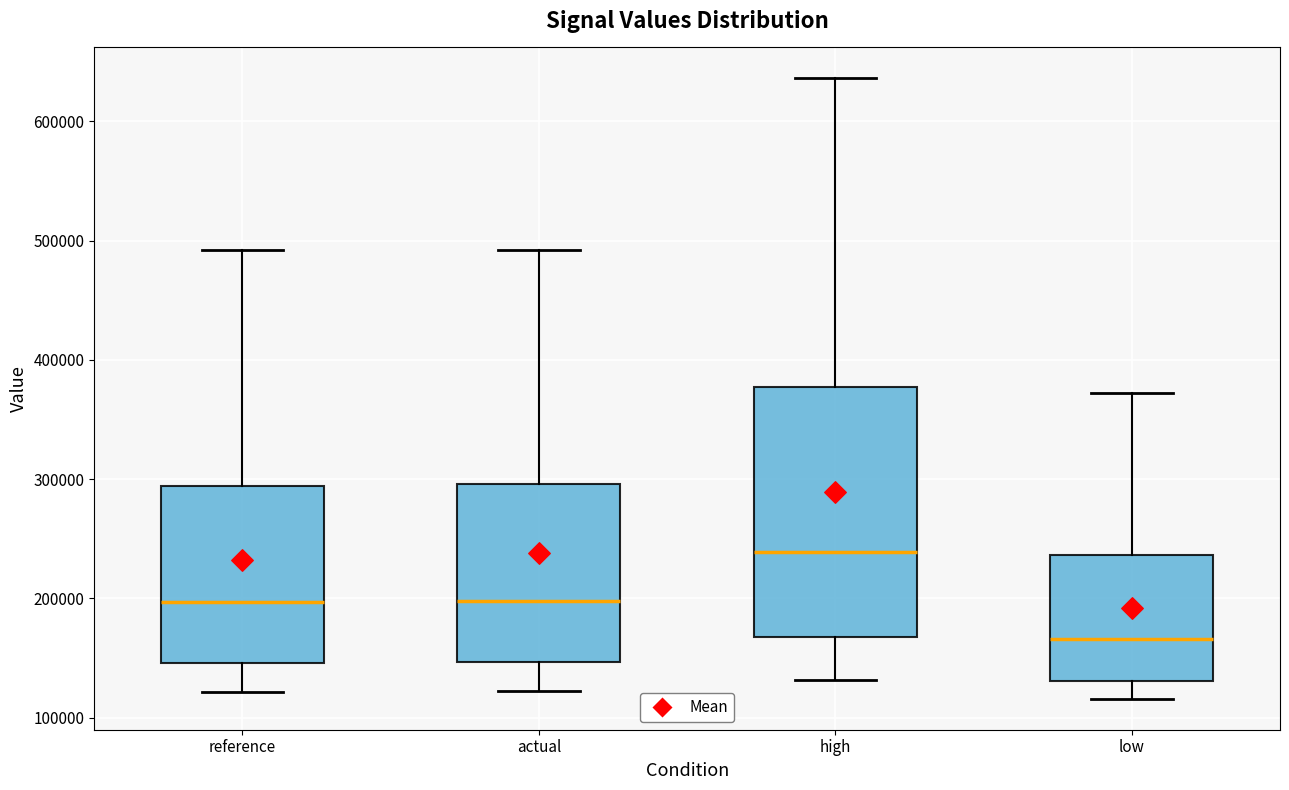

Where does the lower whisker of the box for high end on the y-axis? The values are not printed on the chart, so give them approximately, as read against the axis.

130000